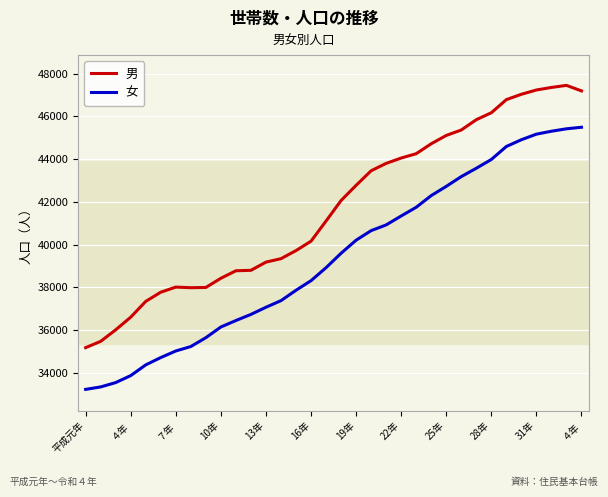

What is the sum of all 女 values?

1338745